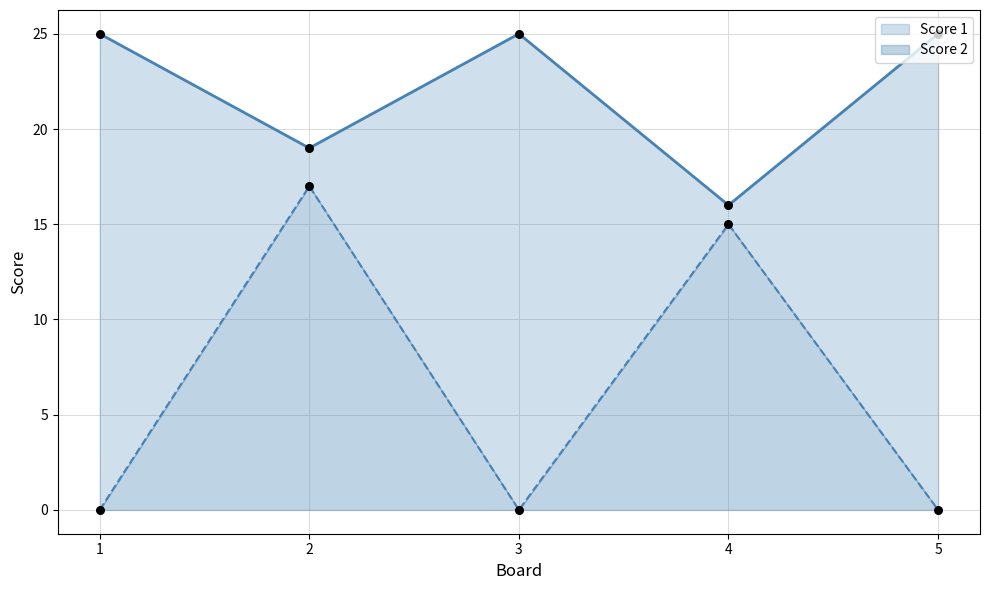

Which series has the widest spread of Y values?

Score 2